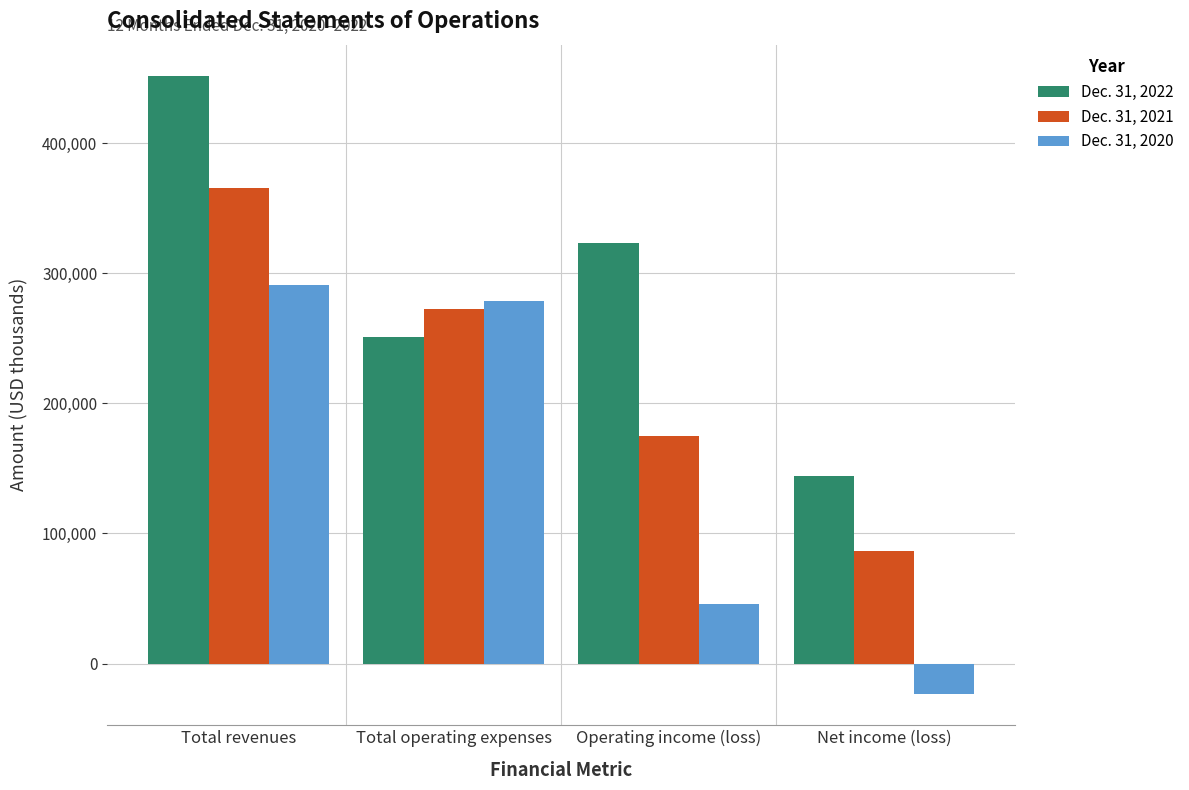

Which series changed the most between Total operating expenses and Net income (loss)?

Dec. 31, 2020